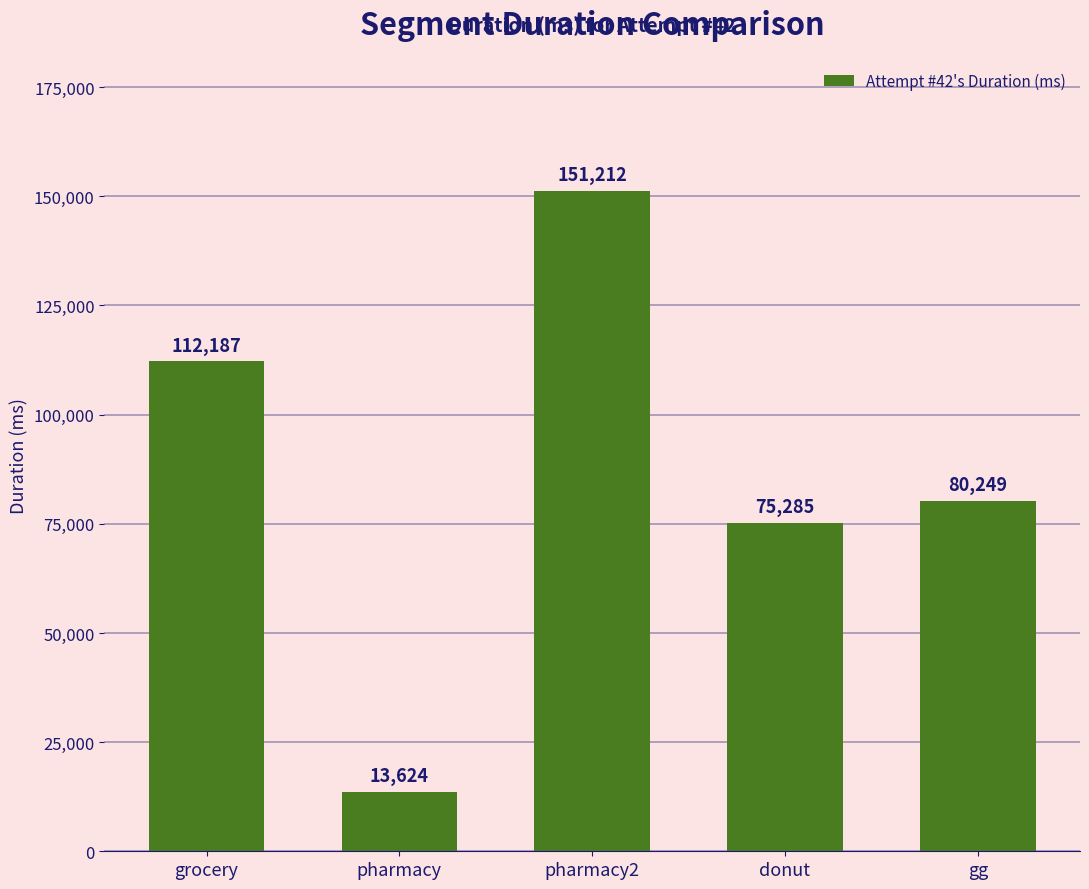

Reading left to right, list all the values displayed in this chart.

112187	13624	151212	75285	80249